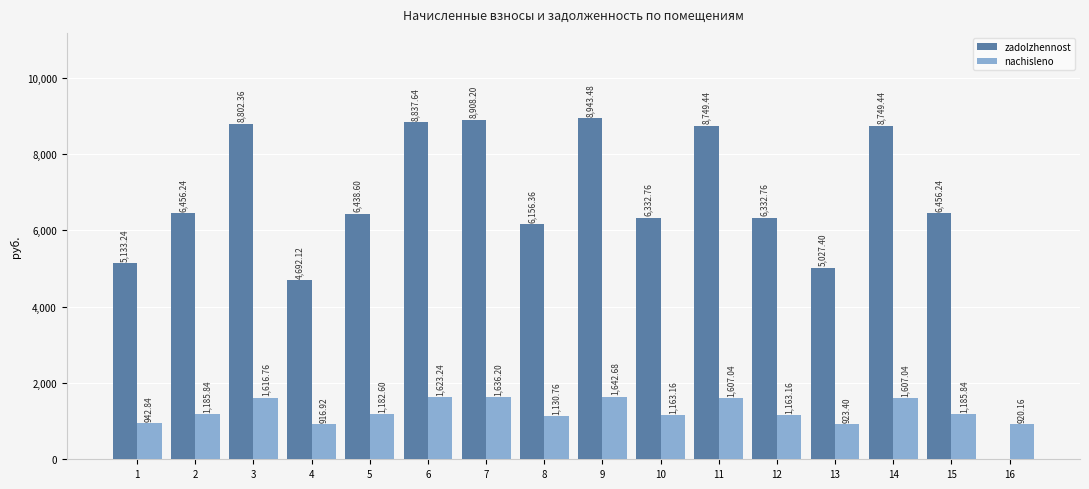

Which series has the largest total across all categories?

zadolzhennost